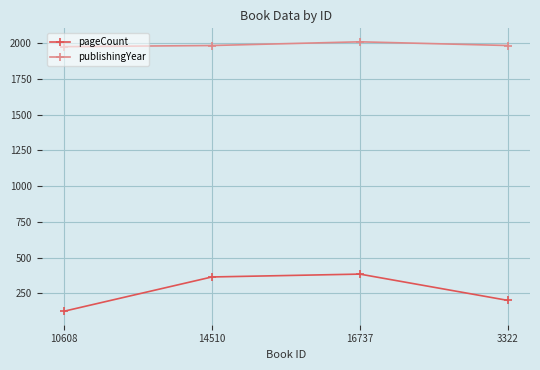

True or false: publishingYear and pageCount cross at least once.

False